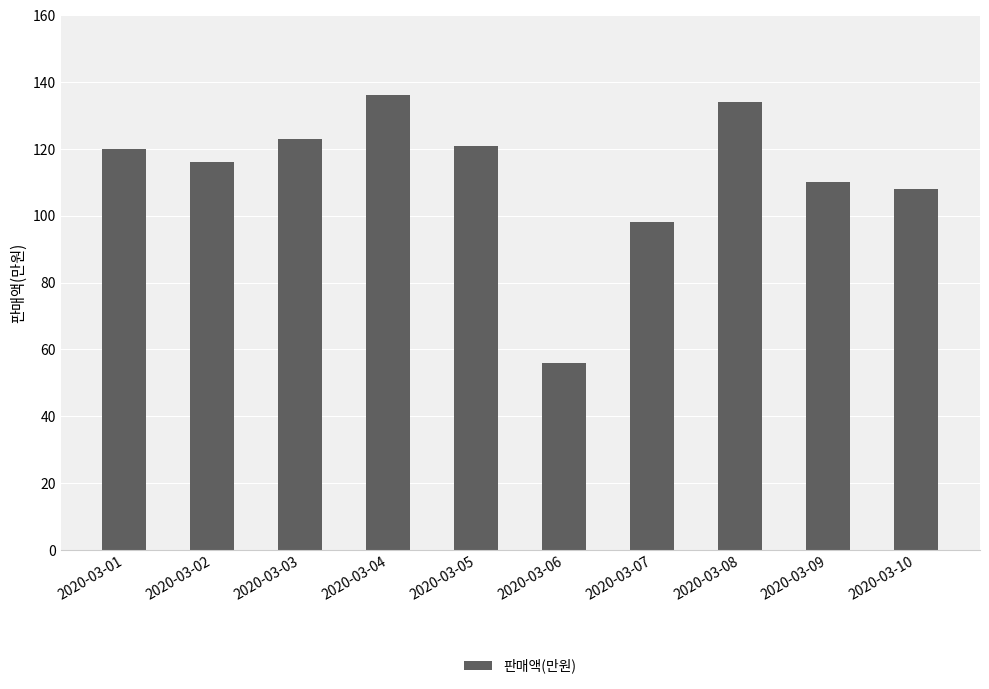

How many bars are there in total?

10